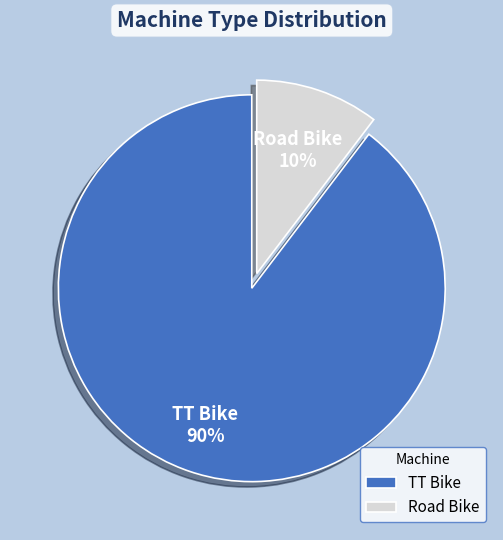

Which has a higher value, TT Bike or Road Bike?

TT Bike